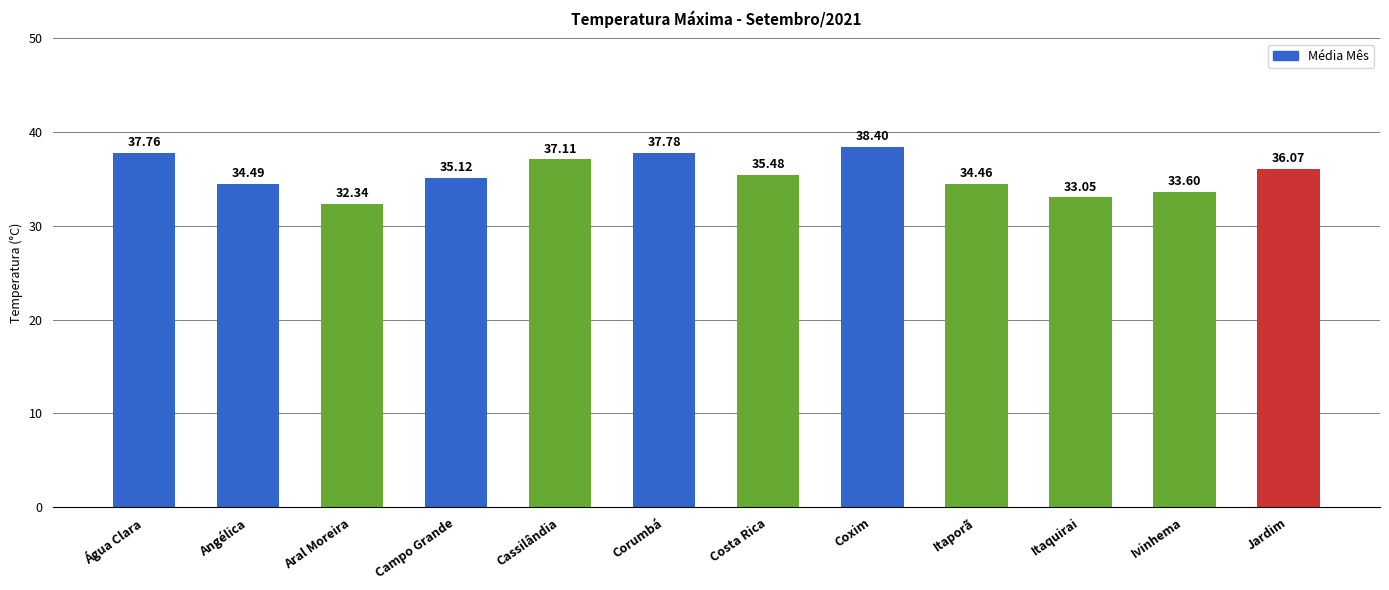

Which has a higher value, Cassilândia or Campo Grande?

Cassilândia